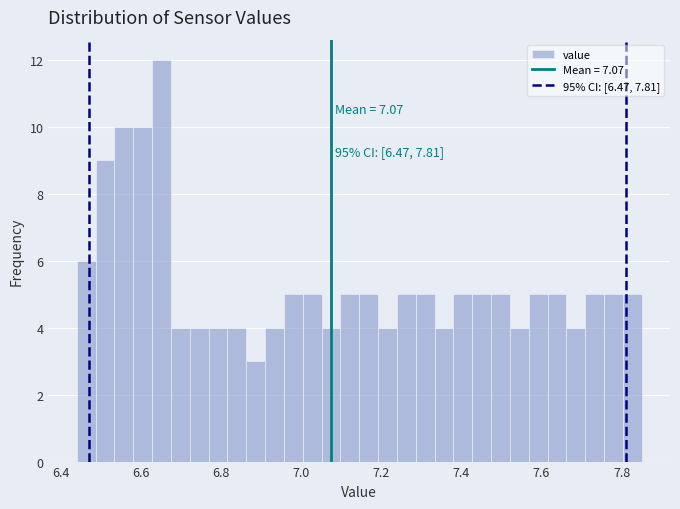

Around what value on the x-axis is the tallest bar? Give the approximate position of its centre, as read against the axis.

6.66